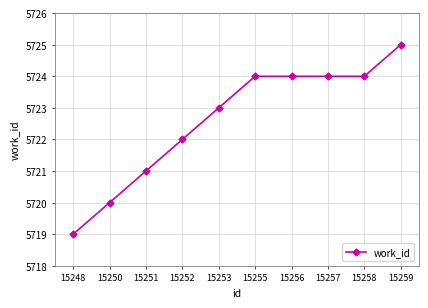

Reading left to right, list all the values displayed in this chart.

15248=5719	15250=5720	15251=5721	15252=5722	15253=5723	15255=5724	15256=5724	15257=5724	15258=5724	15259=5725